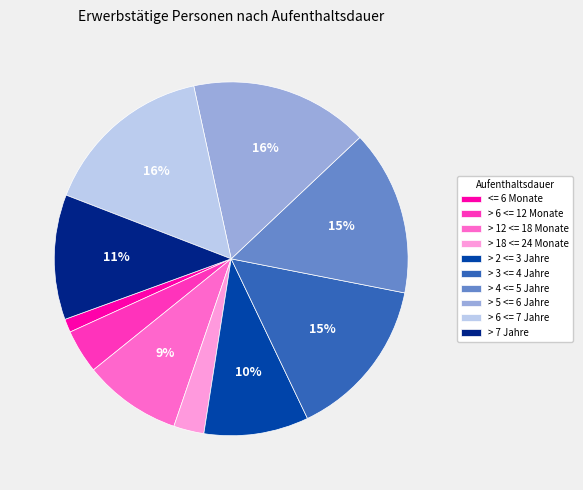

What percentage is the > 3 <= 4 Jahre slice, to the nearest percent?

15%